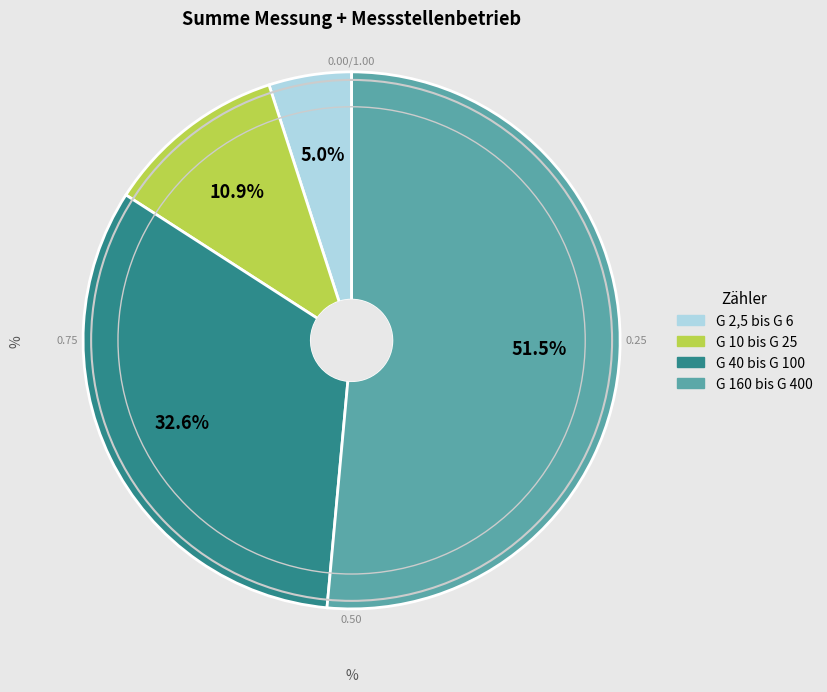

Rank the categories by value from lowest to highest.

G 2,5 bis G 6, G 10 bis G 25, G 40 bis G 100, G 160 bis G 400